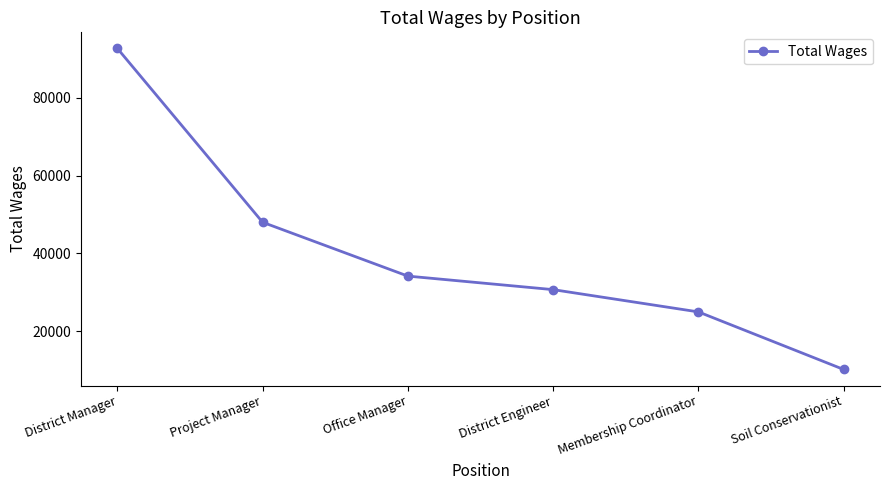

Between Membership Coordinator and District Manager, which is larger?

District Manager